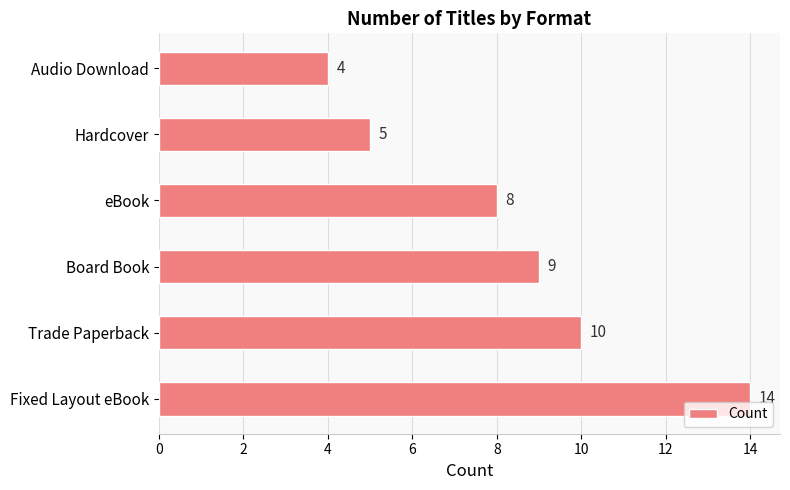

What is the minimum value shown in the chart?

4